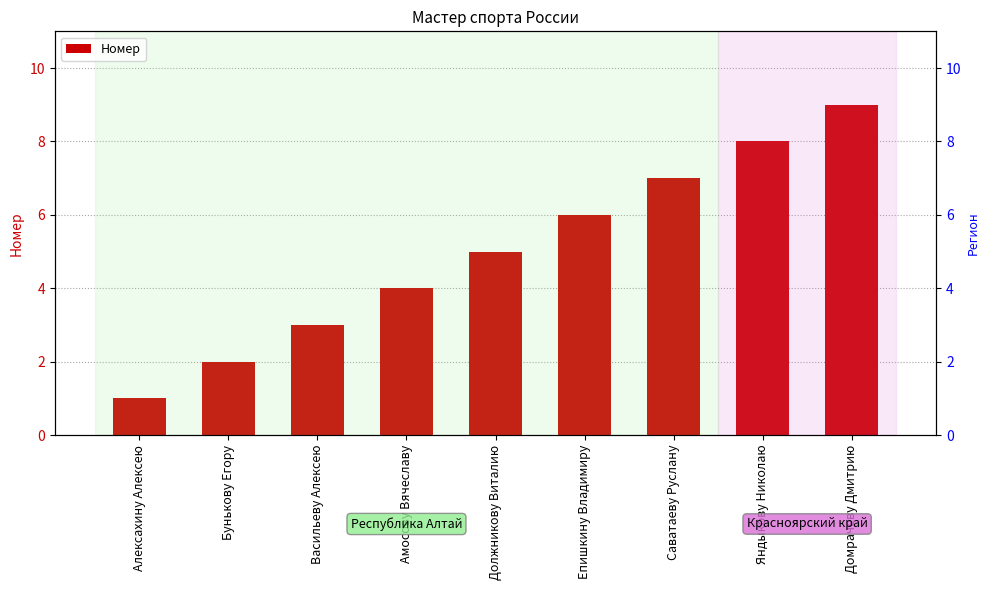

What is the change in value from Алексахину Алексею to Должникову Виталию?

+4